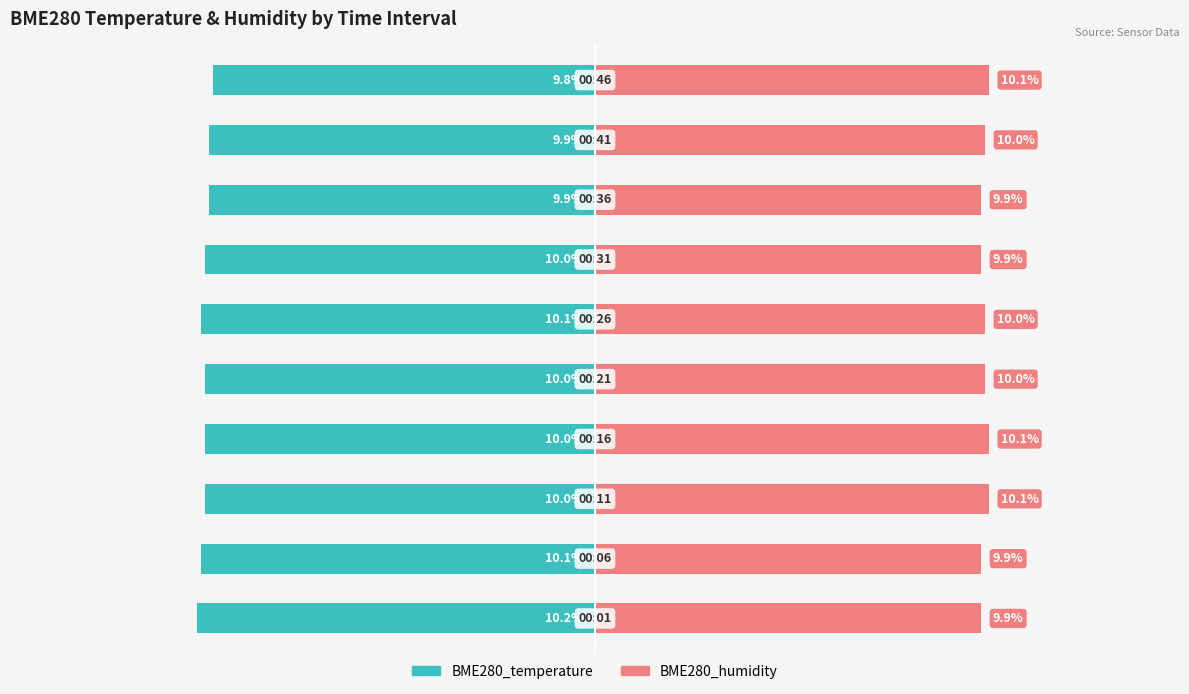

The BME280_temperature series shows -2.9 at 9. True or false?

False